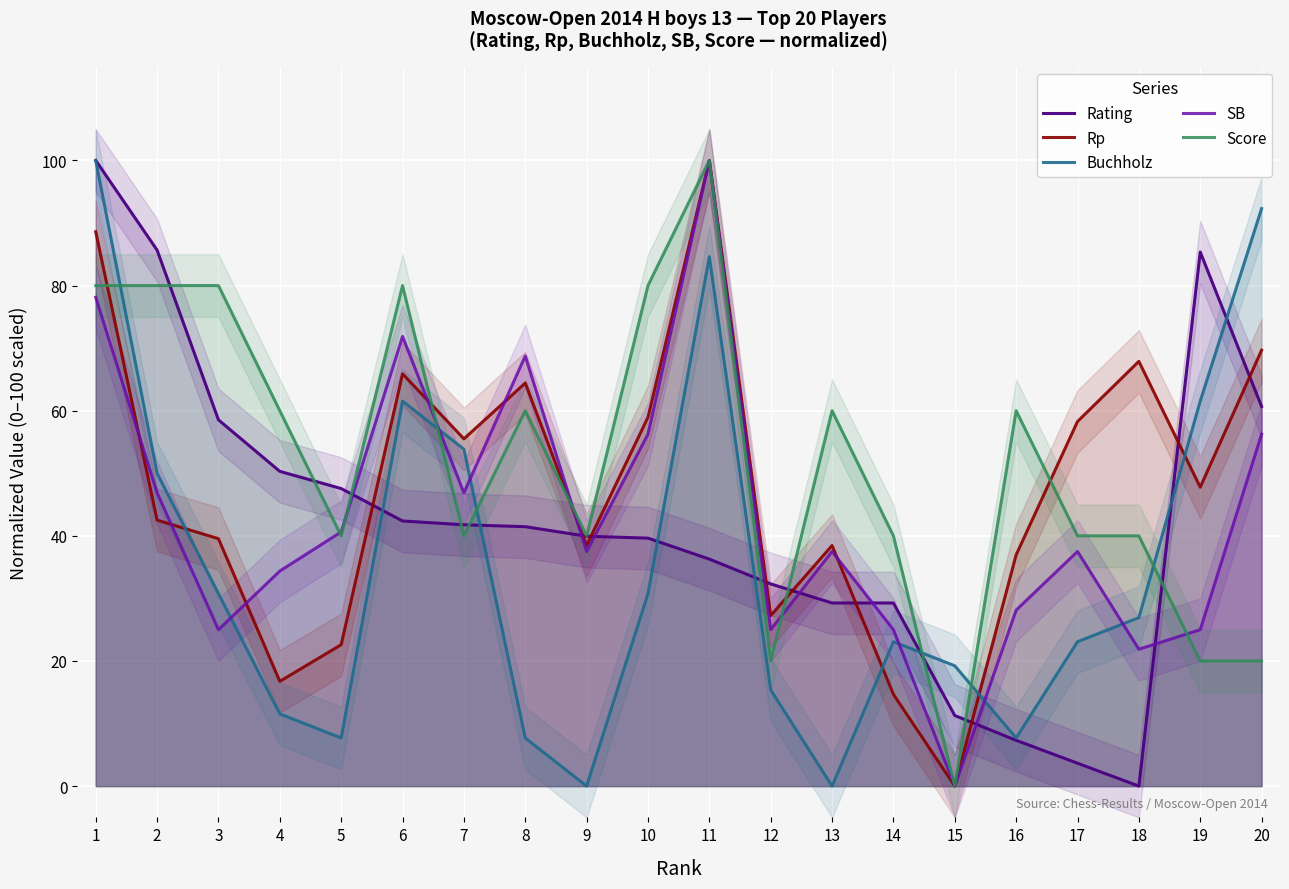

What is the difference between the second highest and second lowest values in the Buchholz series?

92.3